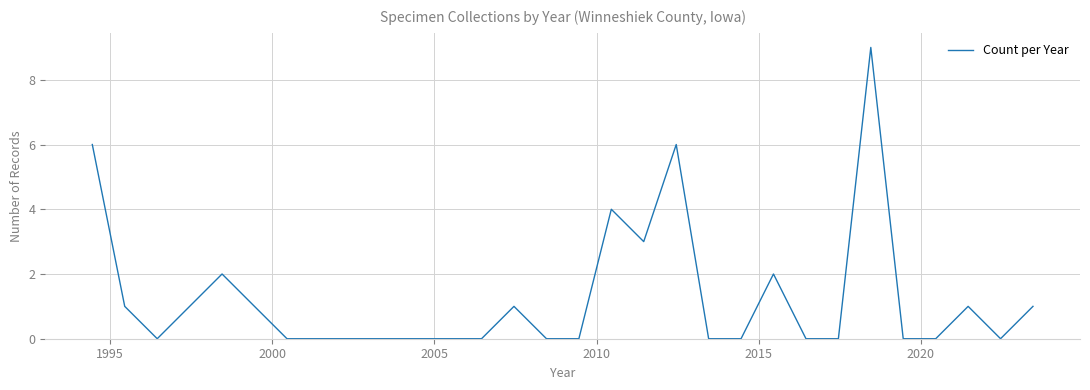

Reading left to right, transcribe all the data shown in this chart.

6	1	0	1	2	1	0	0	0	0	0	0	0	1	0	0	4	3	6	0	0	2	0	0	9	0	0	1	0	1